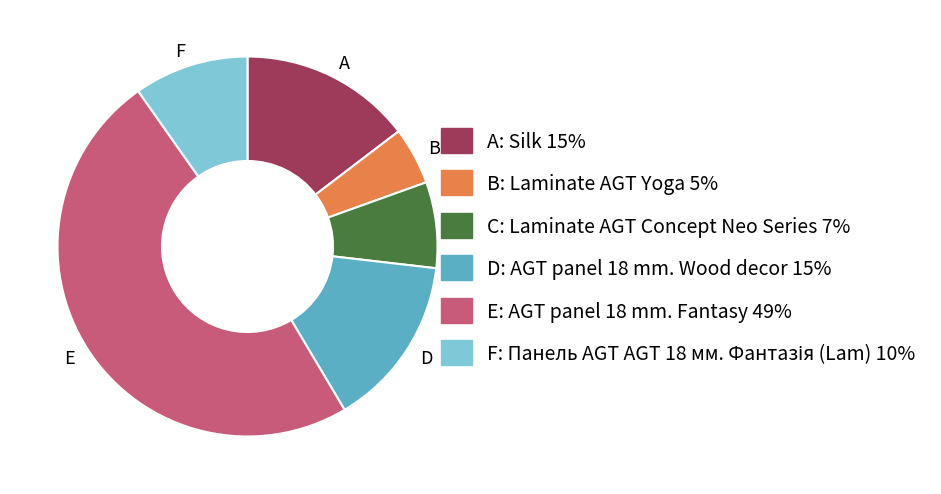

Does any single category account for the majority?

No